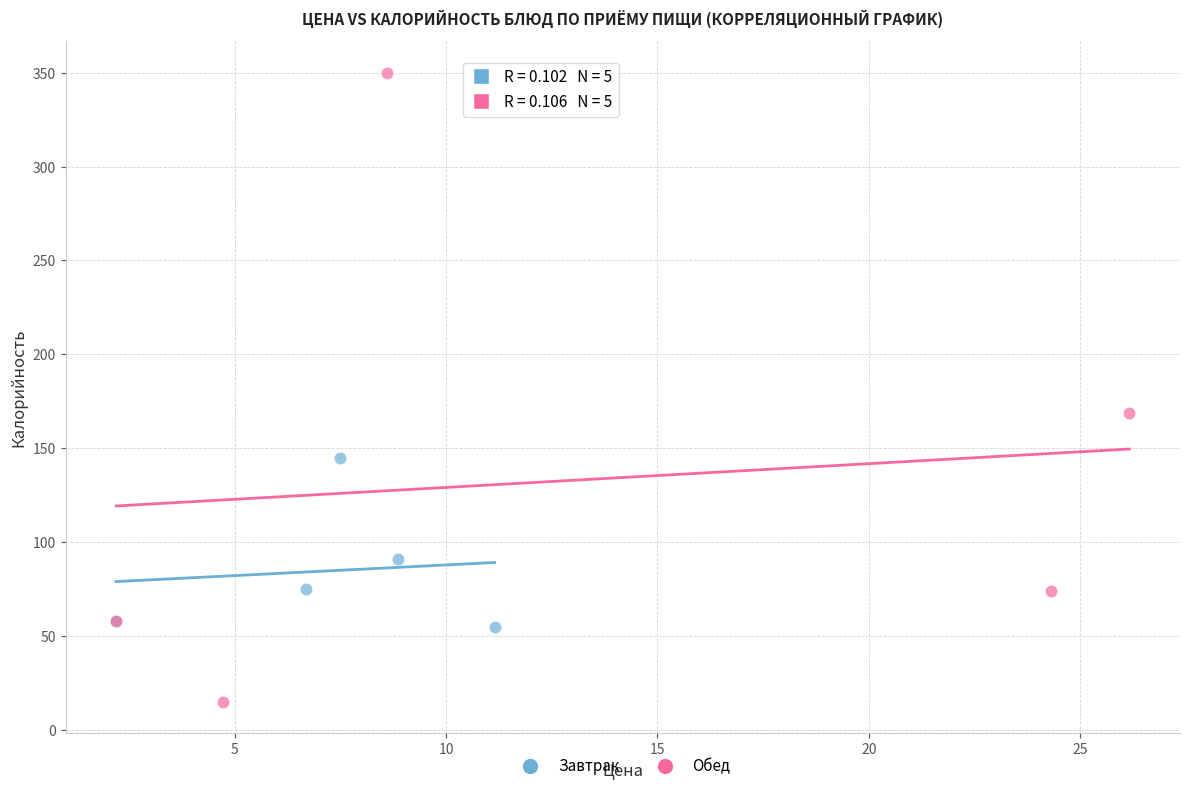

Which series has the widest spread of Y values?

Обед